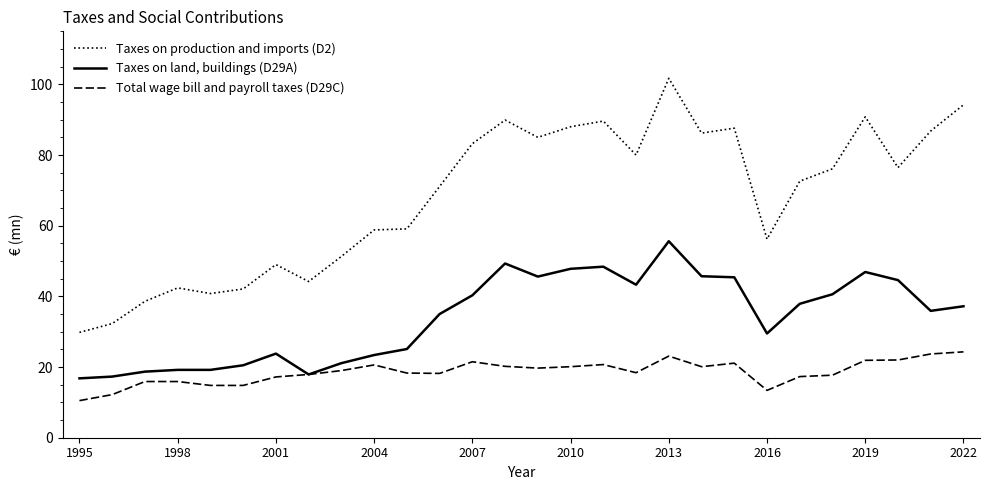

True or false: Total wage bill and payroll taxes (D29C) has more than 1 points higher than both neighbors.

True